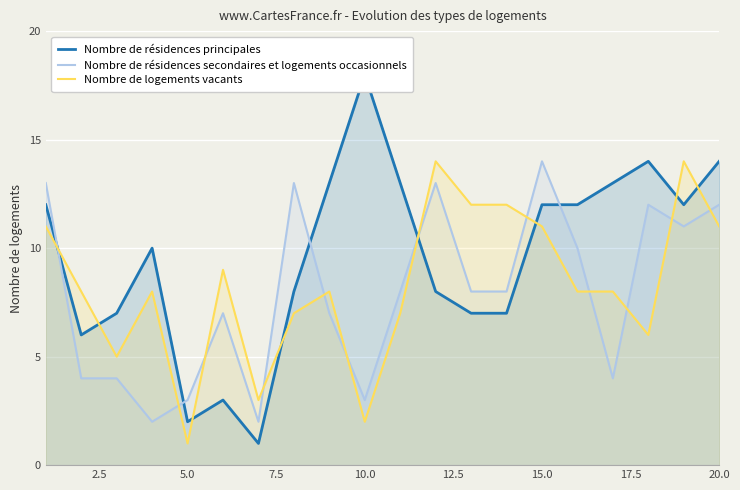

How many intersections are there between Nombre de résidences secondaires et logements occasionnels and Nombre de logements vacants?

12